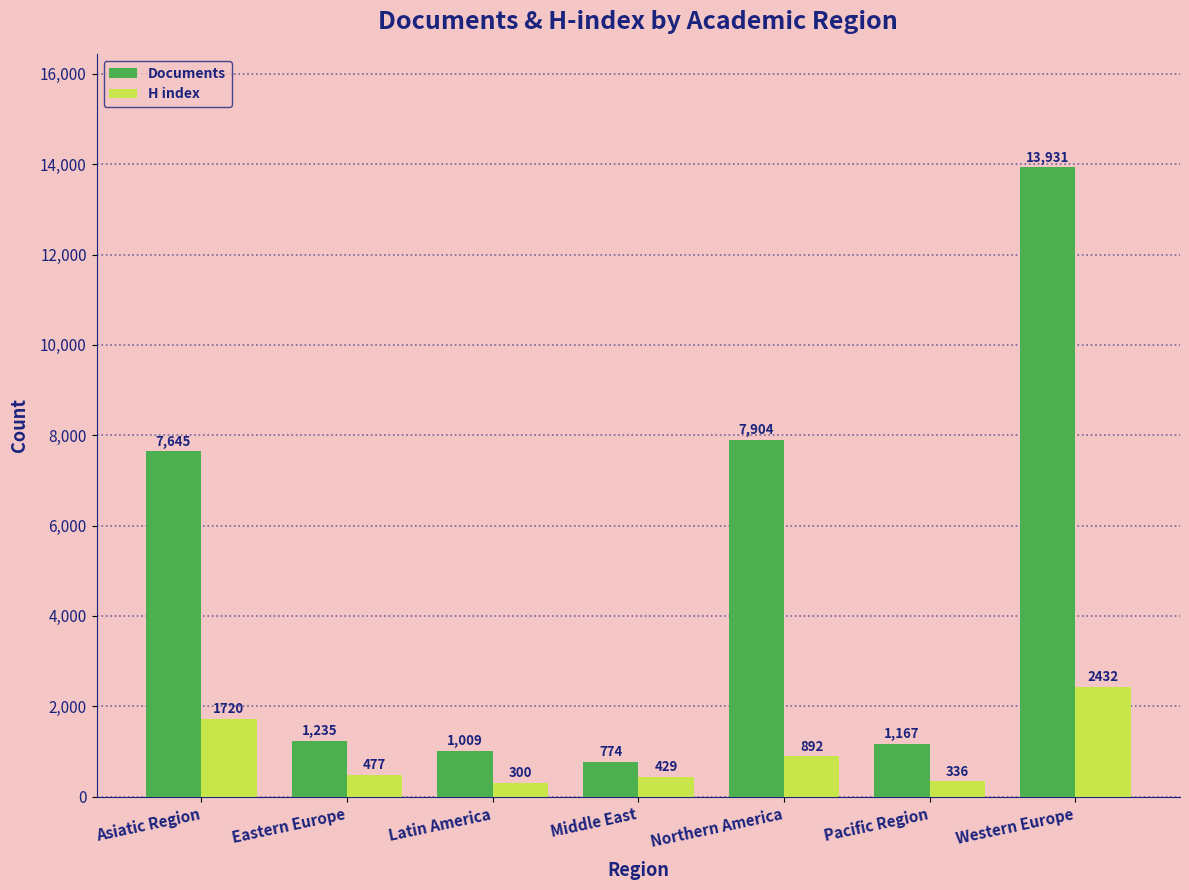

What is the maximum value for Documents?

13931